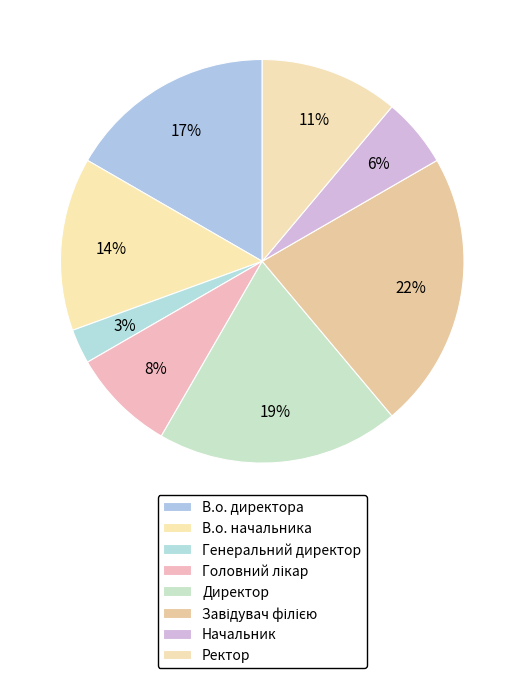

Count the number of slices in the pie.

8